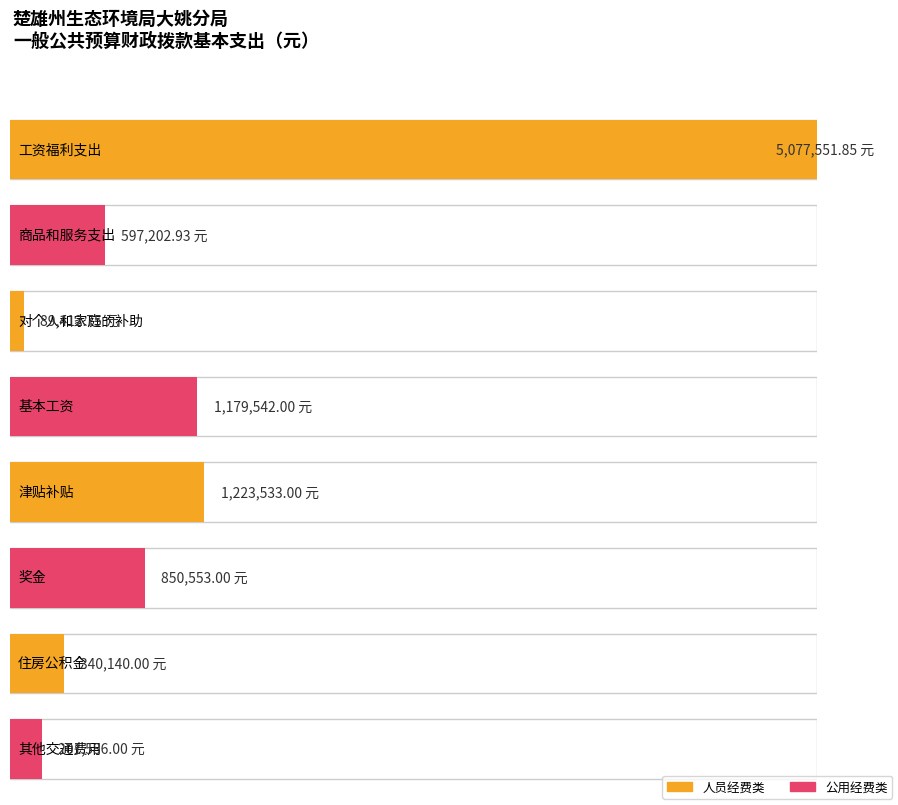

The value at 商品和服务支出 is 313014.1. True or false?

False